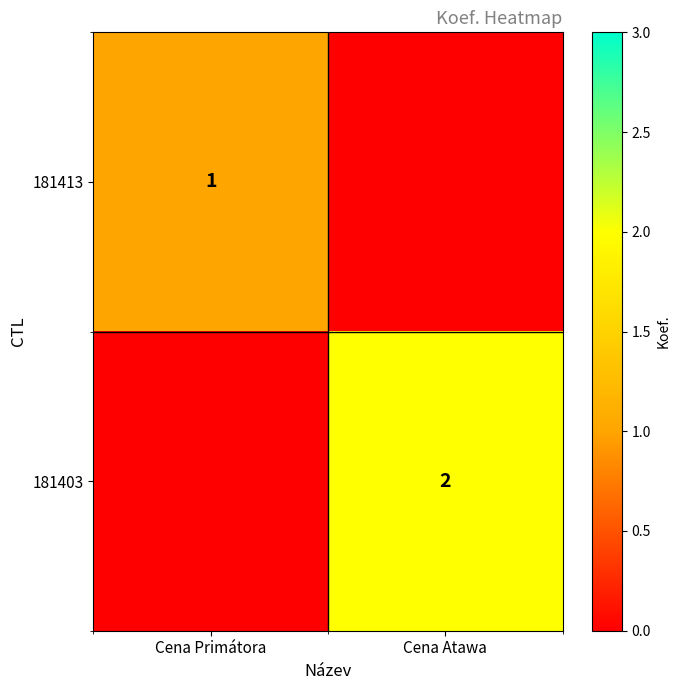

The value of 181403 at Cena Atawa is 1. True or false?

False